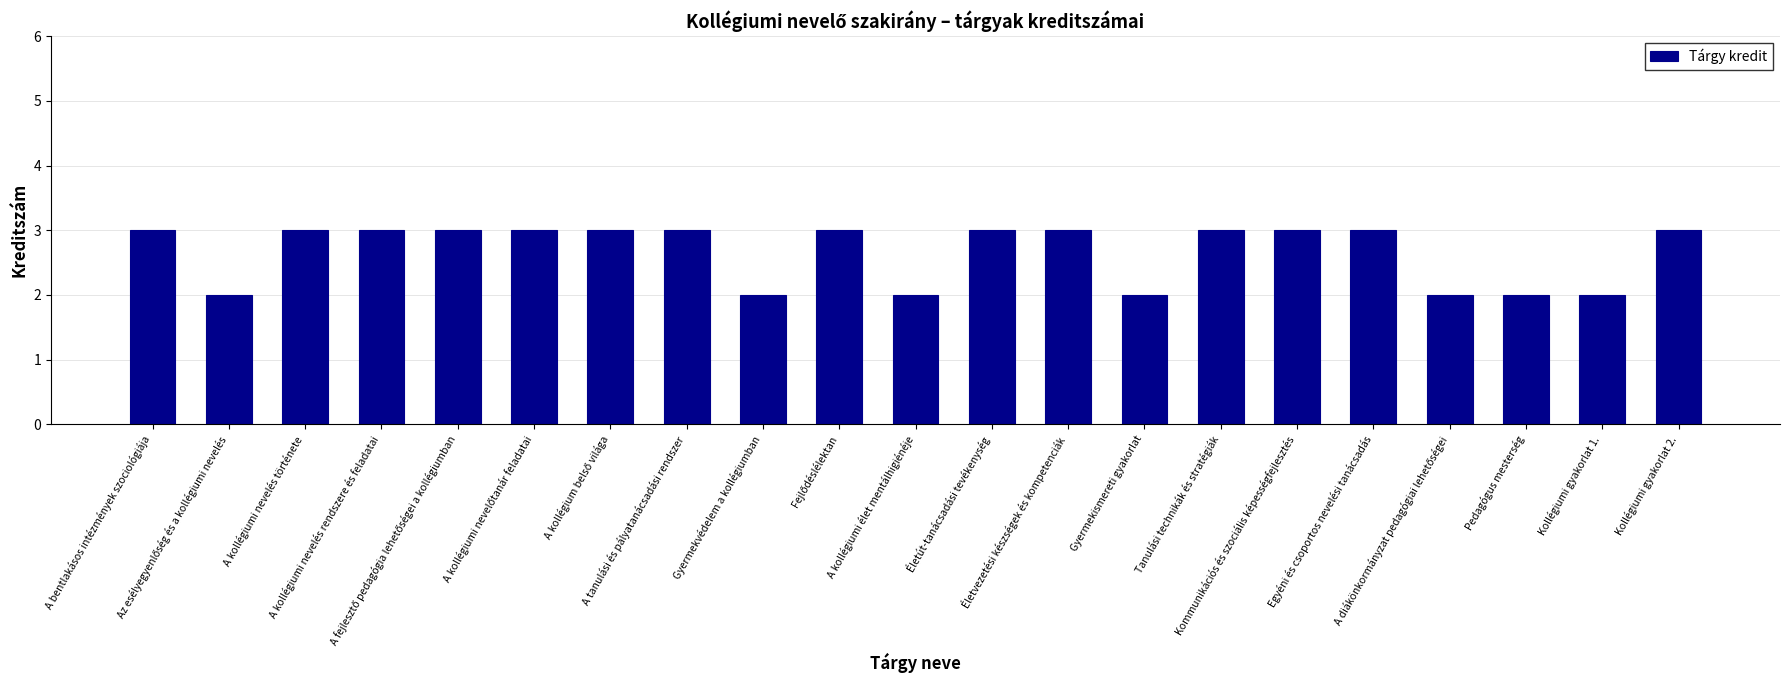

What is the average value?

3